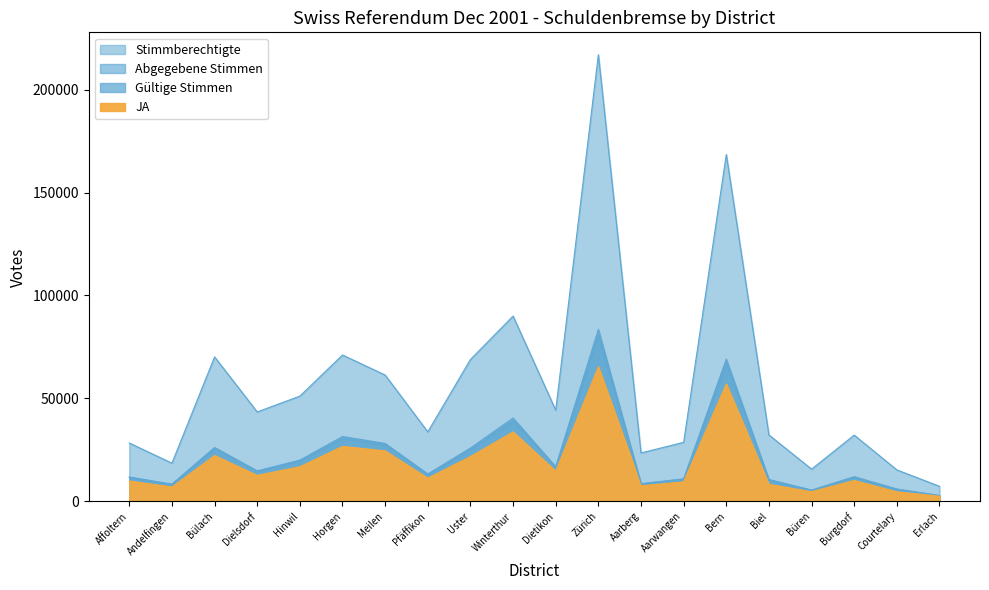

What value does the JA series have at Affoltern, to the nearest 50?

9900